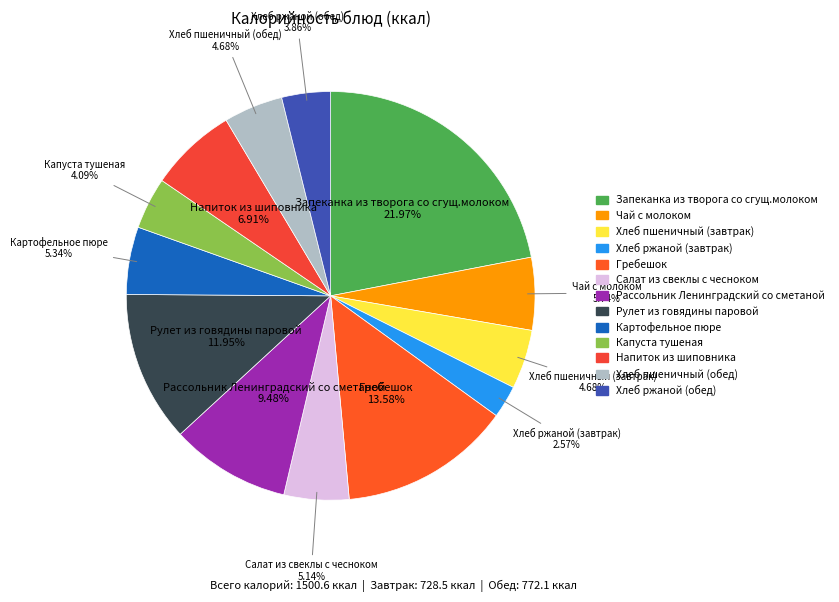

Is there a majority slice in this chart?

No